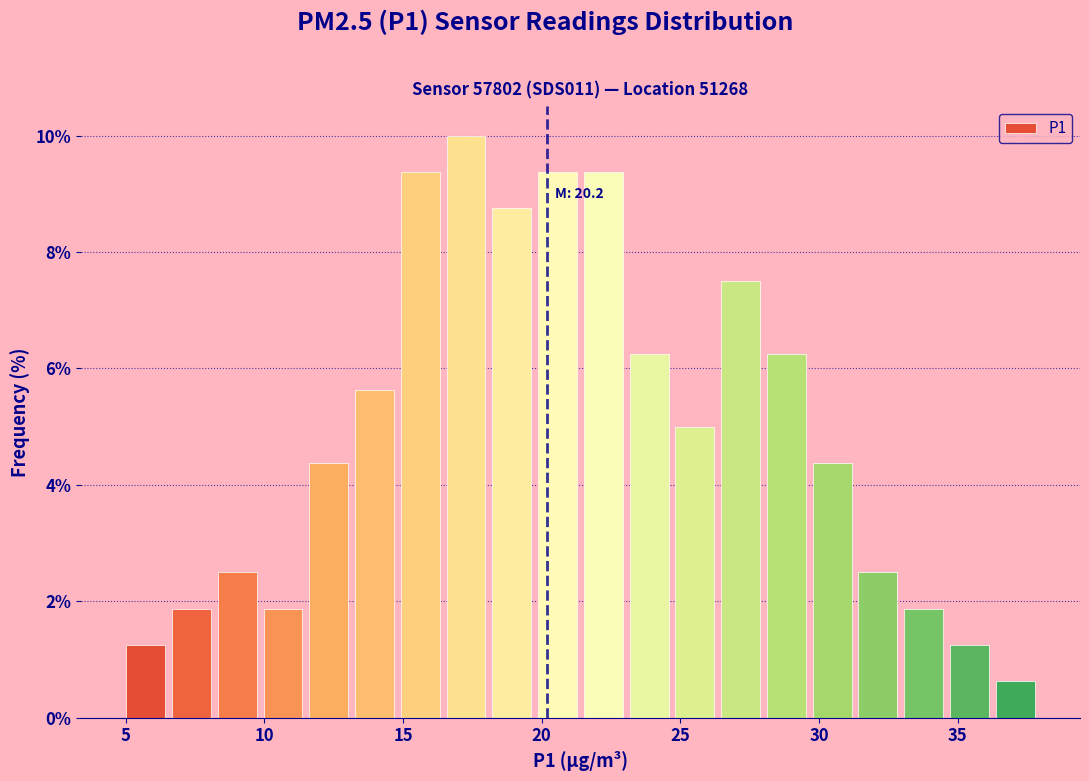

Read against the x-axis, roughly where is the centre of the tallest bar?

17.5